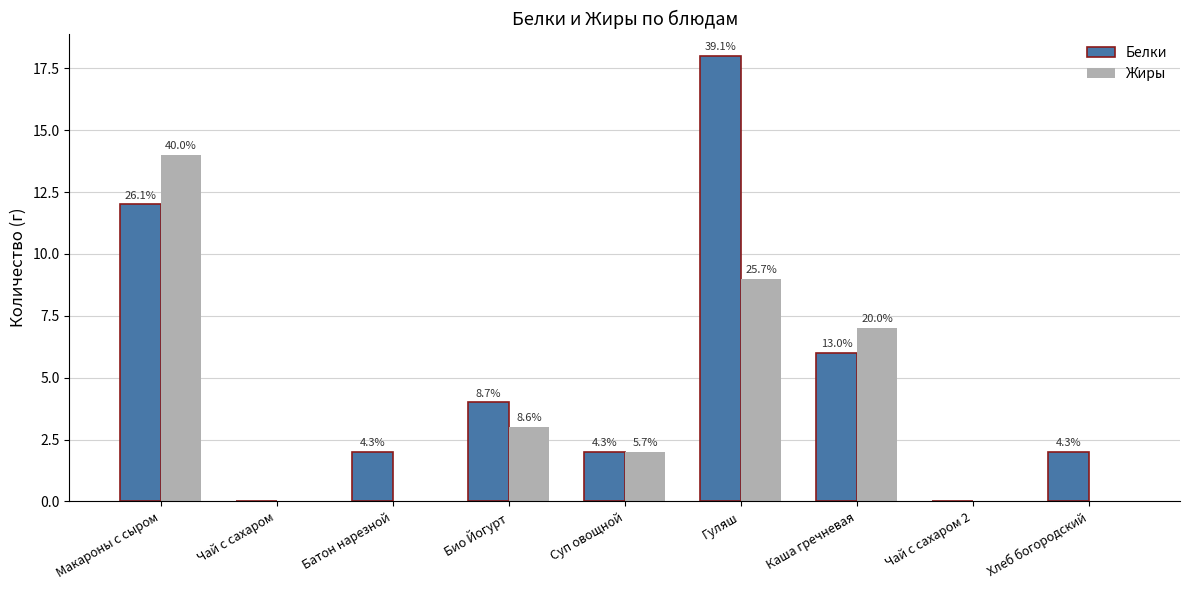

What is the value of the Белки bar at the 1st from the left?

12